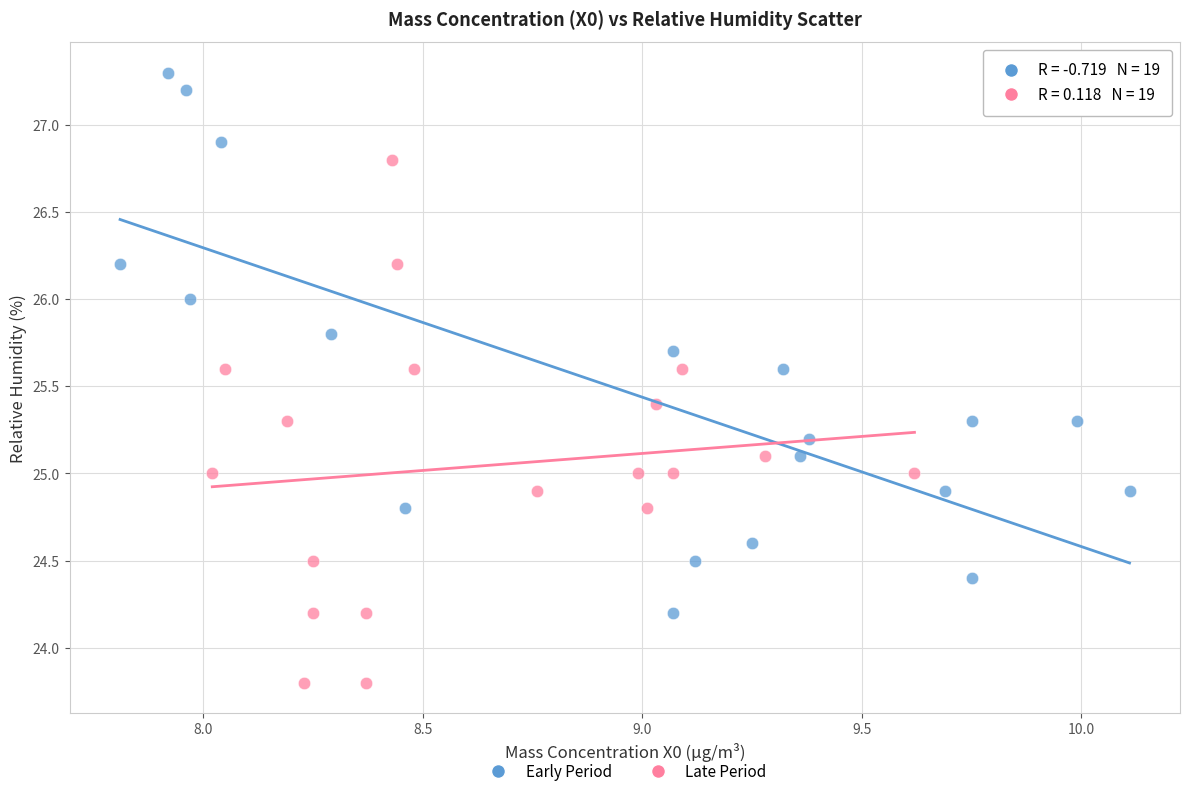

Which series reaches the maximum Y coordinate?

Early Period